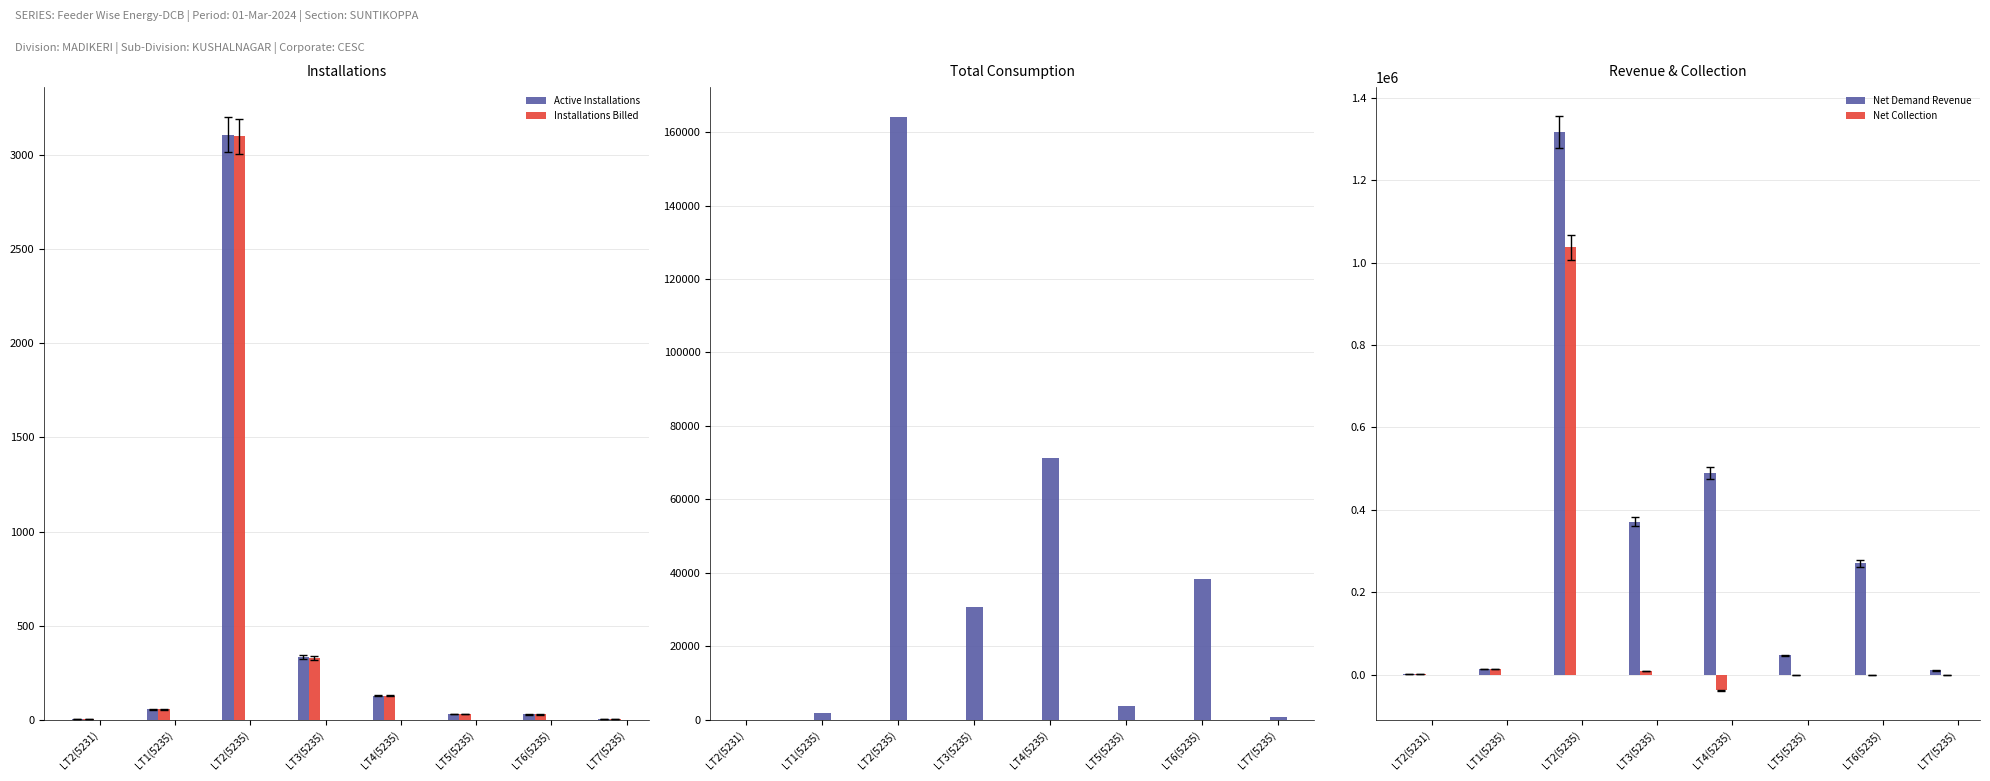

At which category is the sum across all series the highest?

LT2(5235)